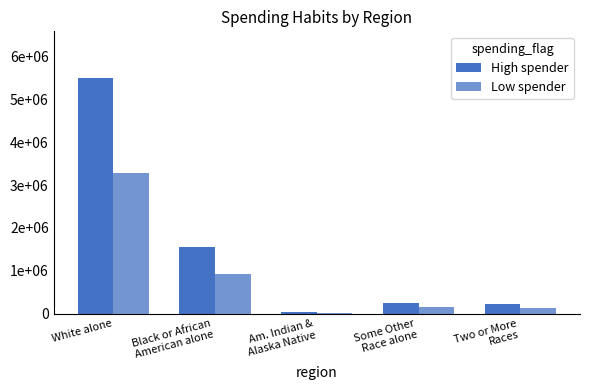

What is the lowest value of the High spender series?

29225.0